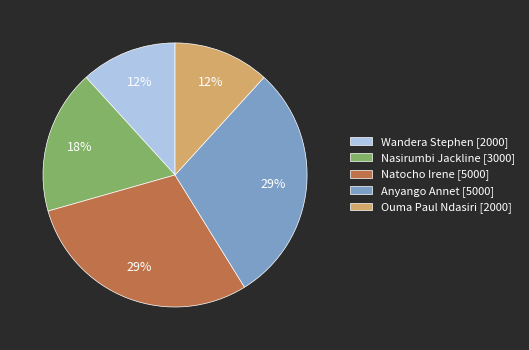

What percentage is the Wandera Stephen slice, to the nearest percent?

12%